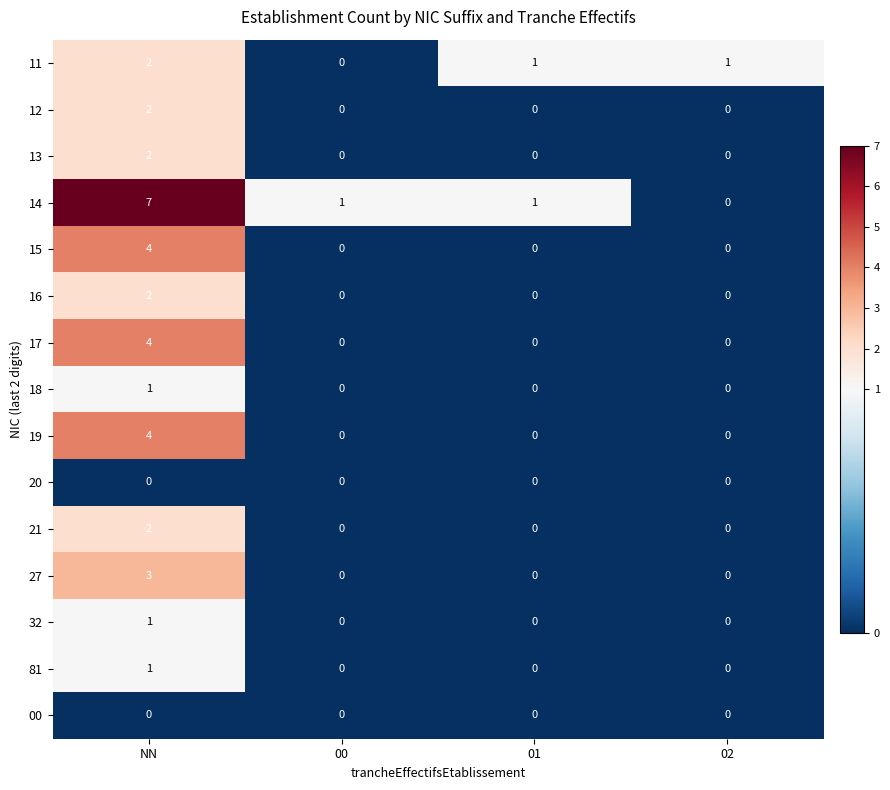

How many series are shown in this chart?

15